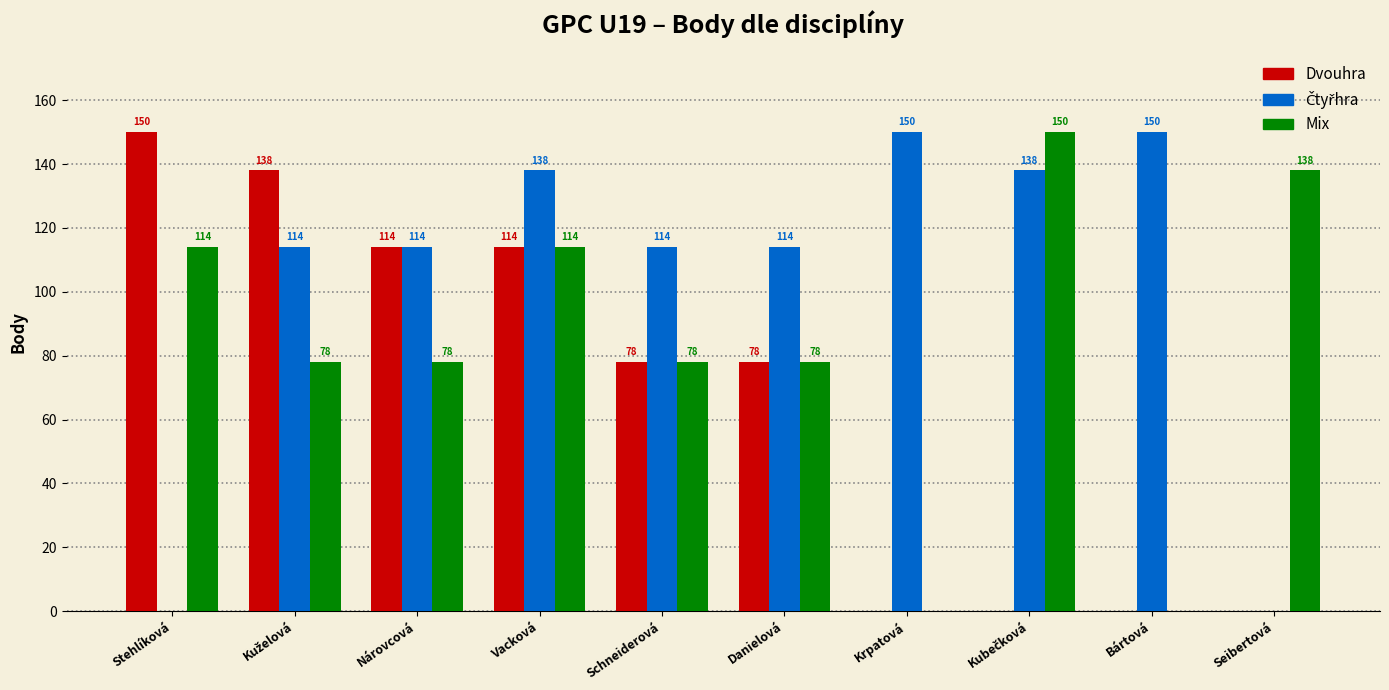

What is the total value across all series at Stehlíková?

264